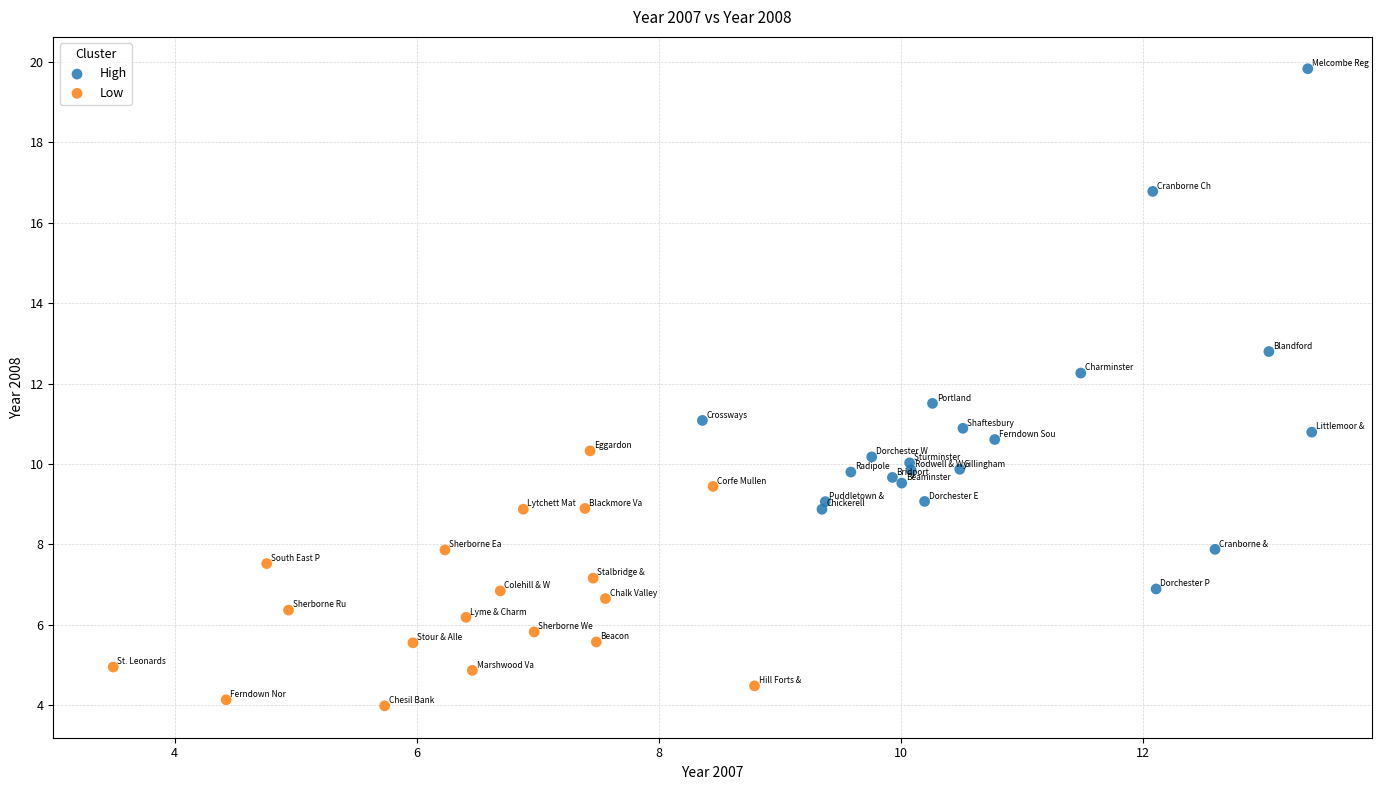

Which series reaches the maximum Y coordinate?

High